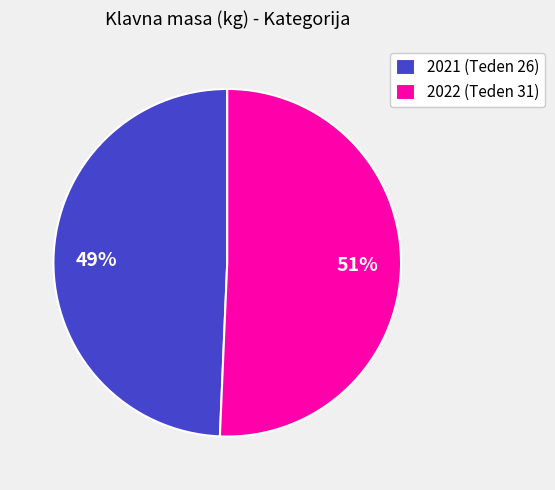

Is the sum of 2021 (Teden 26) and 2022 (Teden 31) greater than half?

Yes